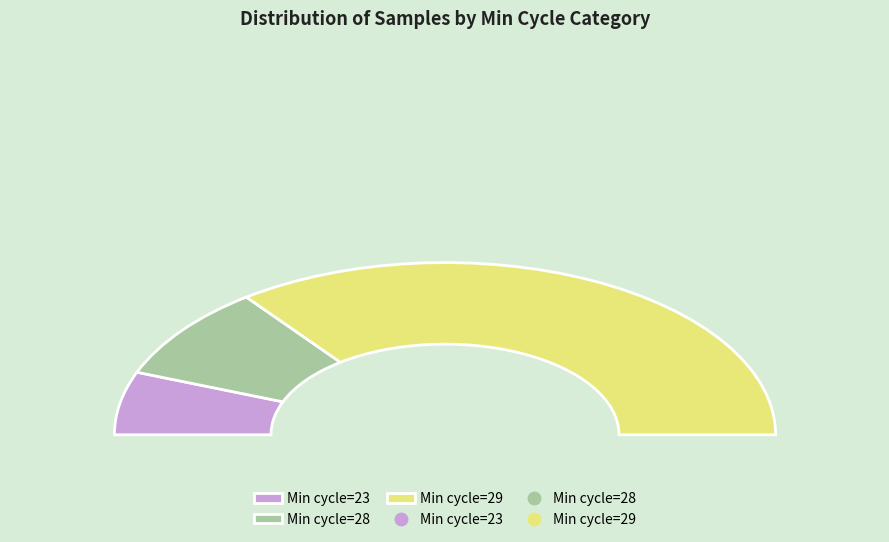

Does 29 account for over 50% of the chart?

No